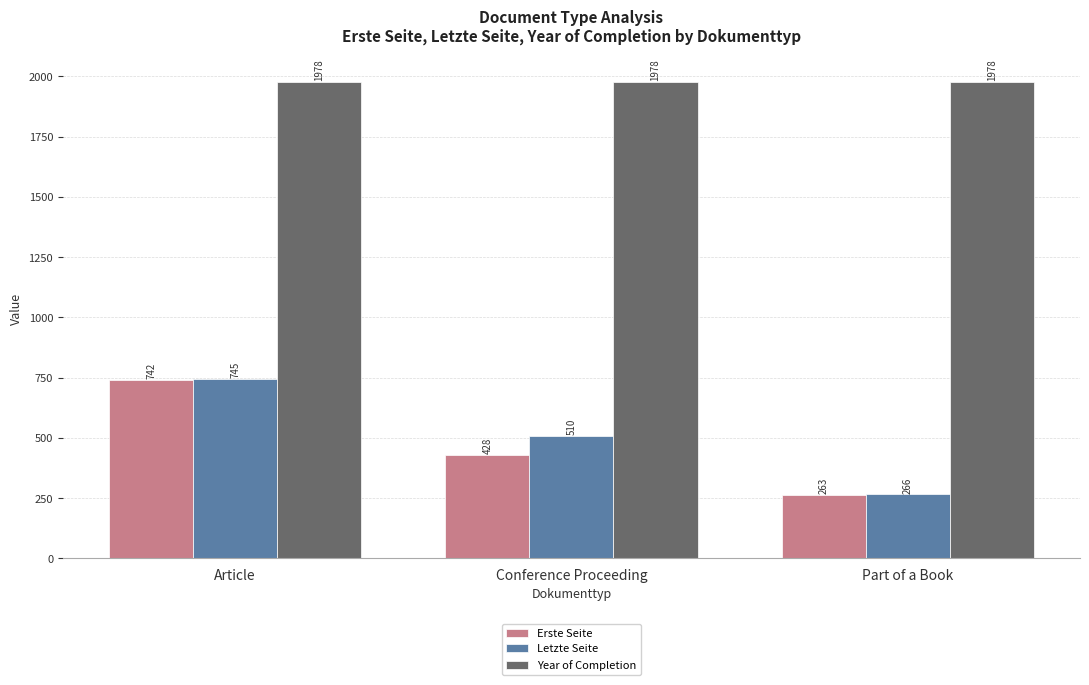

Does the chart contain any negative values?

No